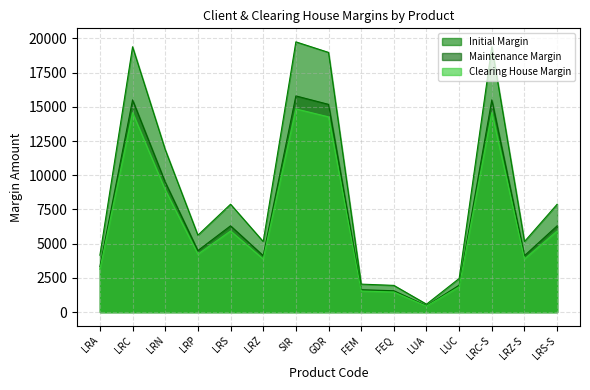

What value does the Maintenance Margin series have at LRS?

6308